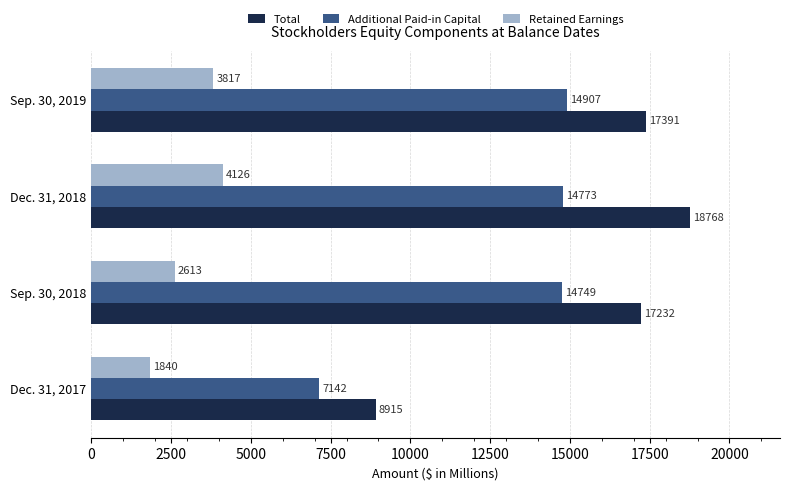

What is the difference between the maximum and minimum values in the Retained Earnings series?

2286